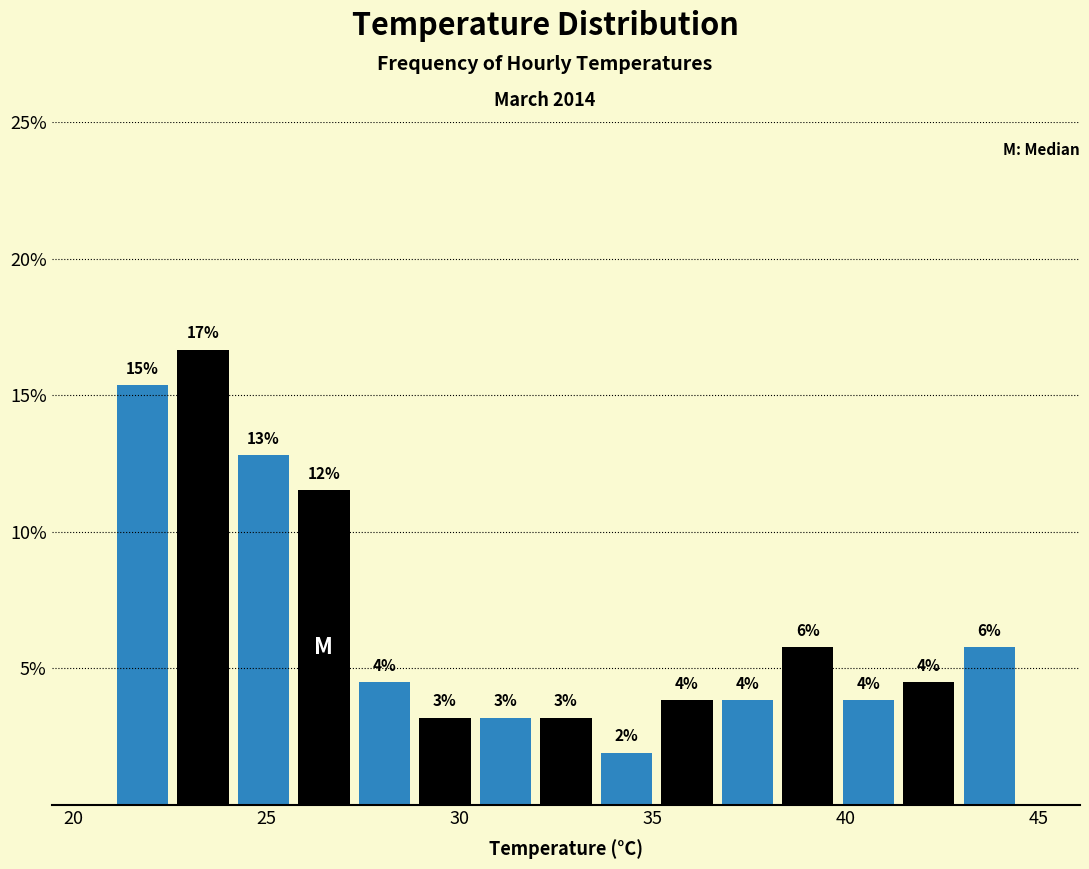

Read against the x-axis, roughly where is the centre of the tallest bar?

23.5